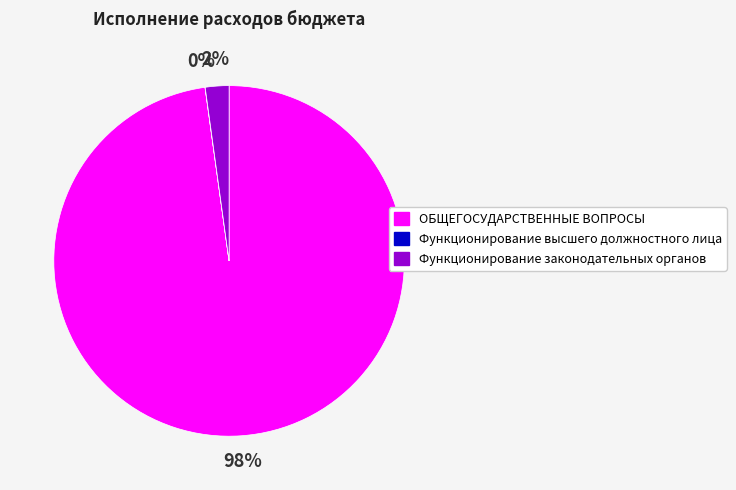

Is there any slice that represents more than half of the pie?

Yes